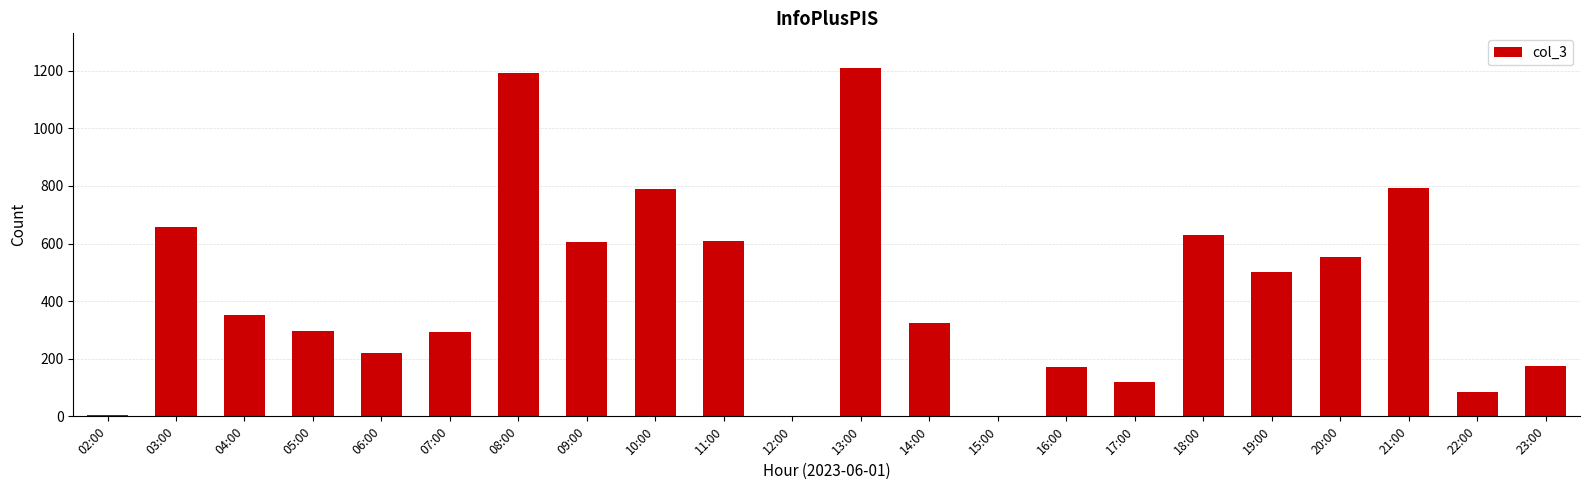

True or false: the data shows 351 at 04:00.

True